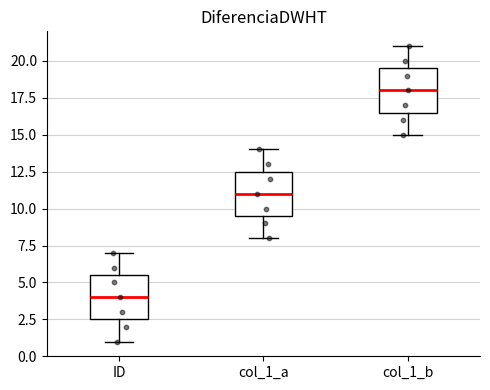

Reading left to right, transcribe this box plot: for each box, give where its median line is, the range the box spans, and where its two whiskers end, as read against the y-axis. The values are not printed on the chart, so give them approximately, as read against the axis.

ID: median 4.0, box 2.5 to 5.5, whiskers 1.0 to 7.0
col_1_a: median 11.0, box 9.5 to 12.5, whiskers 8.0 to 14.0
col_1_b: median 18.0, box 16.5 to 19.5, whiskers 15.0 to 21.0